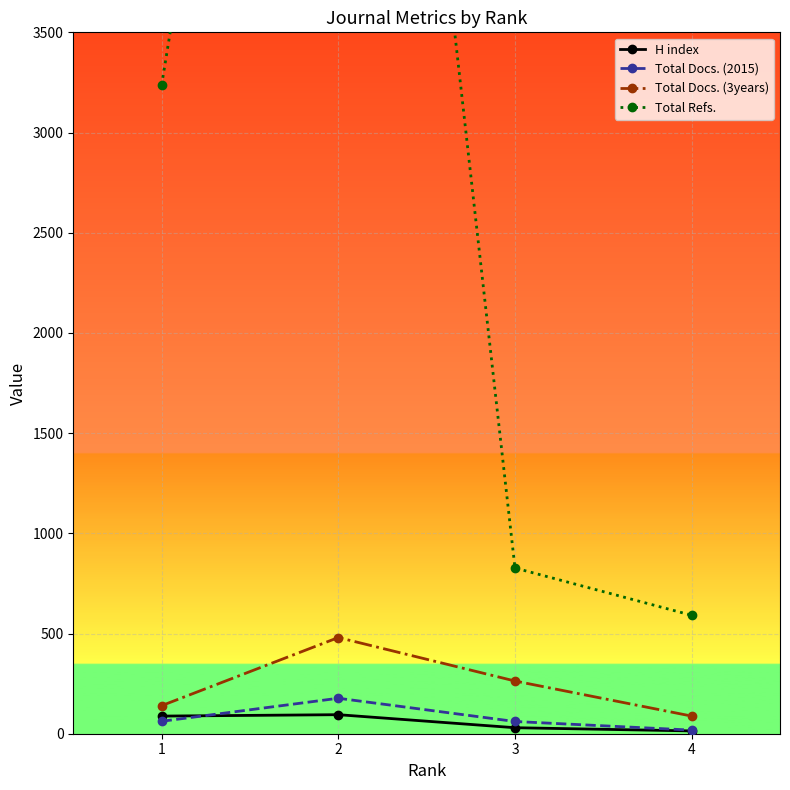

Is this an area chart (filled region under the line)?

No